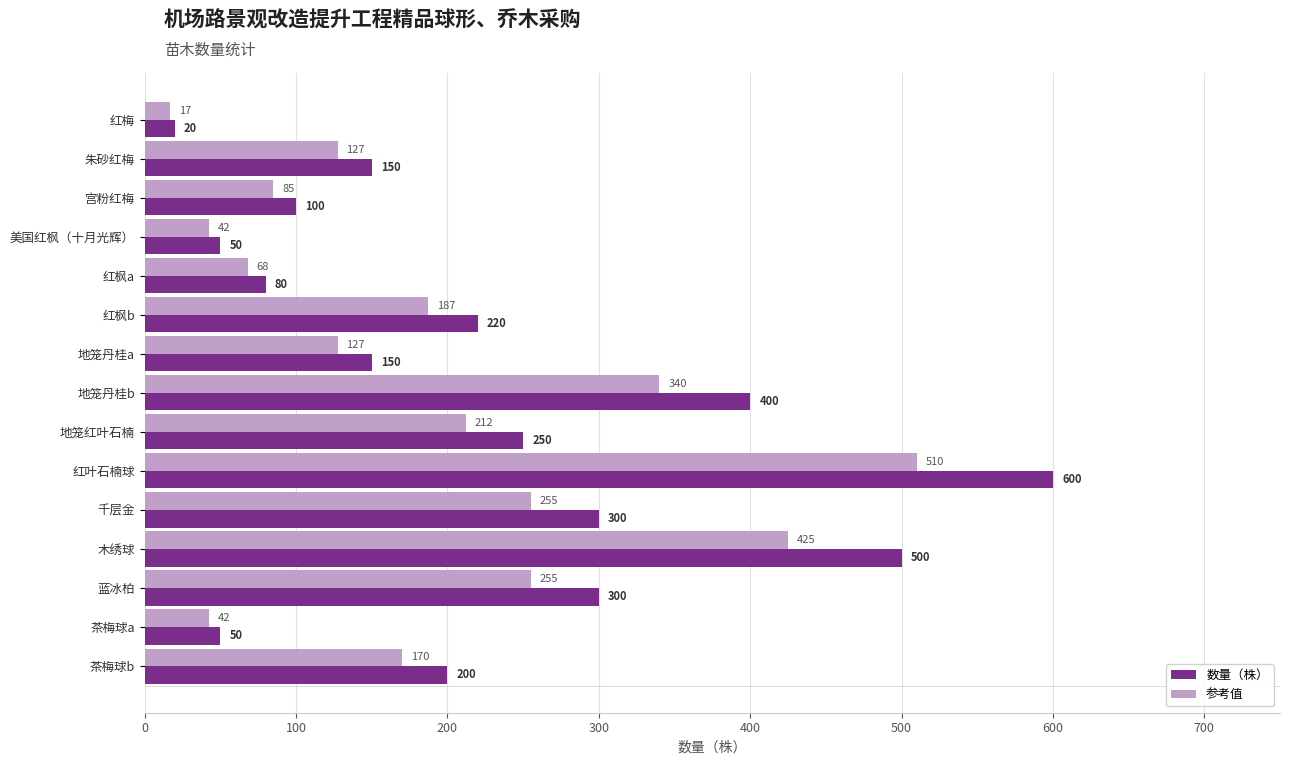

At which category is the sum across all series the highest?

红叶石楠球